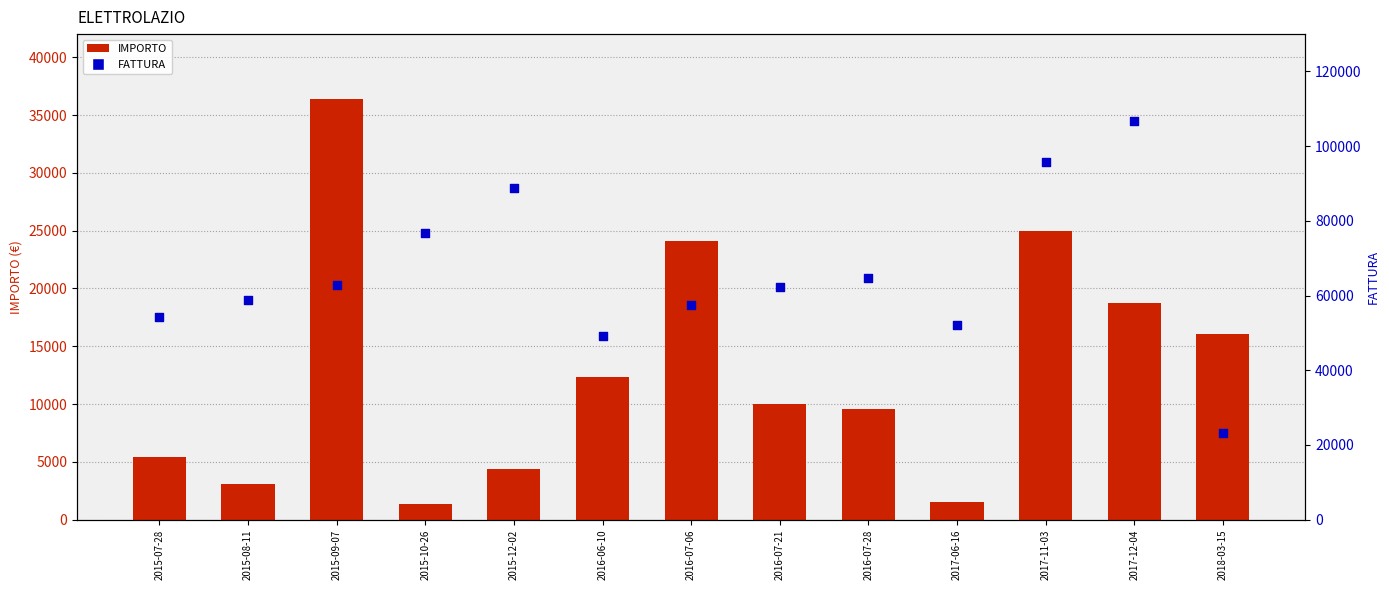

Is the value of FATTURA at 2016-07-28 greater than the value of IMPORTO at 2018-03-15?

Yes